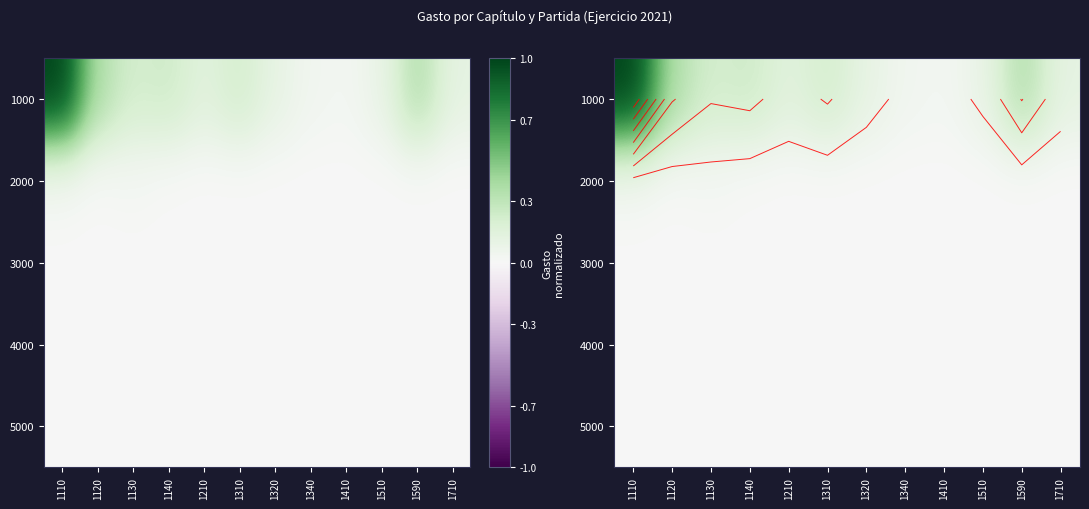

What is the total value across all series at 1130?

0.2